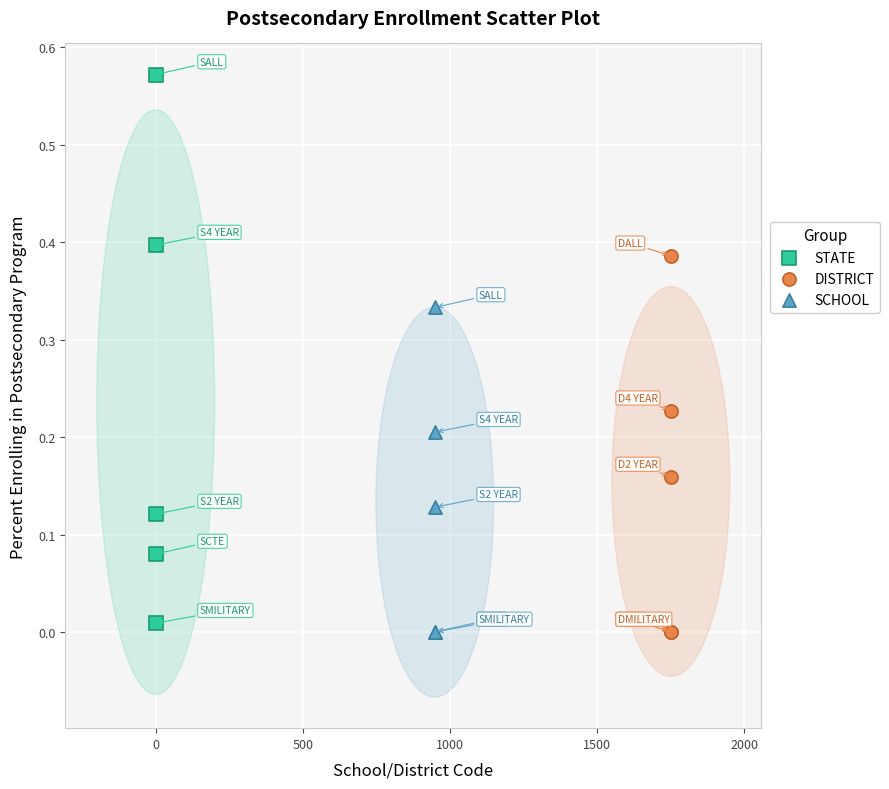

Which series contains the highest Y value?

STATE